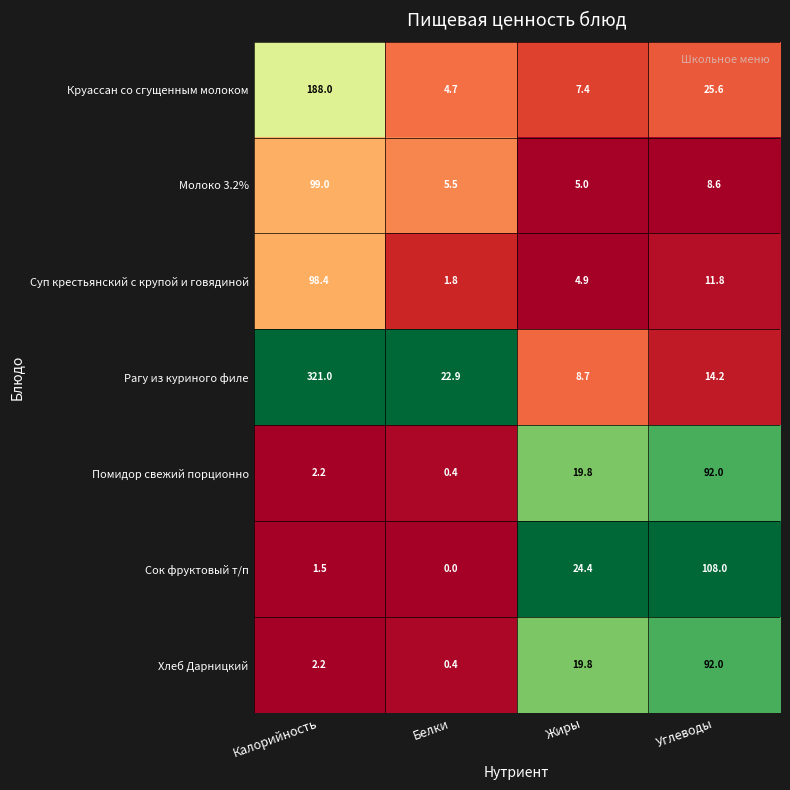

Which category has the highest value across all series?

Калорийность